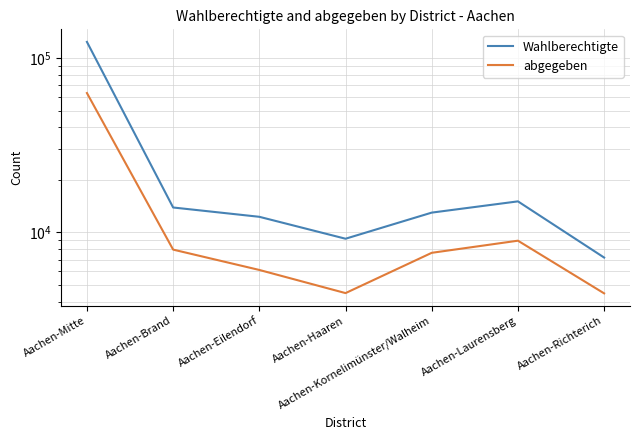

What position from the left is Aachen-Haaren?

4